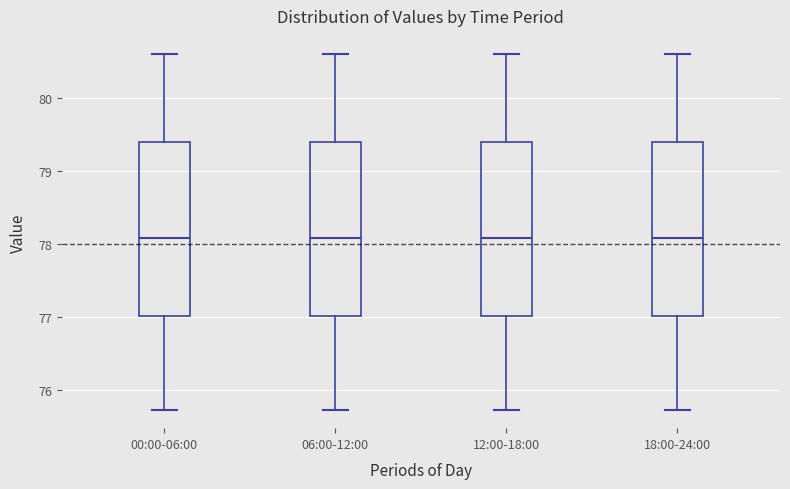

Reading left to right, transcribe this box plot: for each box, give where its median line is, the range the box spans, and where its two whiskers end, as read against the y-axis. The values are not printed on the chart, so give them approximately, as read against the axis.

00:00-06:00: median 78.1, box 77.0 to 79.4, whiskers 75.7 to 80.6
06:00-12:00: median 78.1, box 77.0 to 79.4, whiskers 75.7 to 80.6
12:00-18:00: median 78.1, box 77.0 to 79.4, whiskers 75.7 to 80.6
18:00-24:00: median 78.1, box 77.0 to 79.4, whiskers 75.7 to 80.6